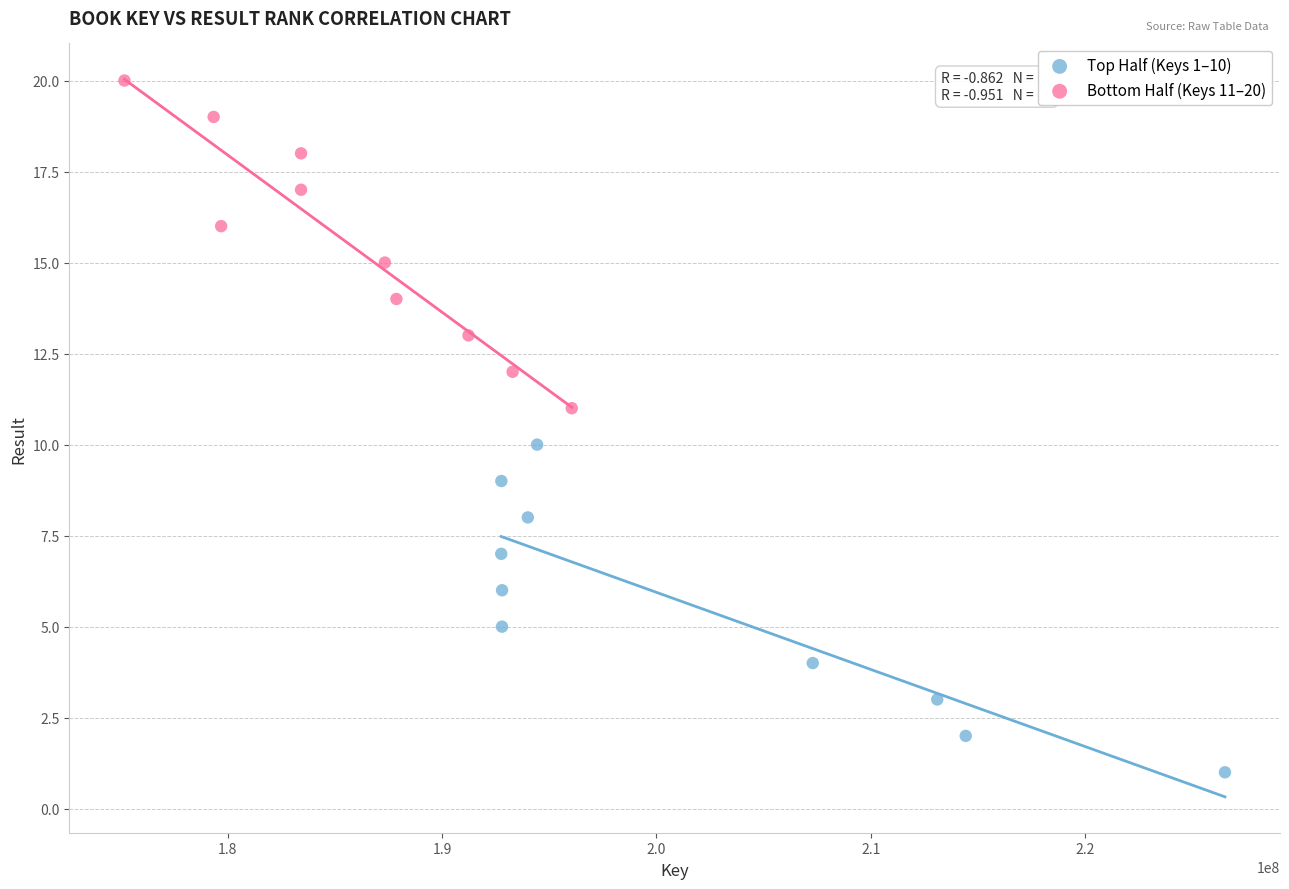

Which series contains the highest Y value?

Bottom Half (Keys 11–20)